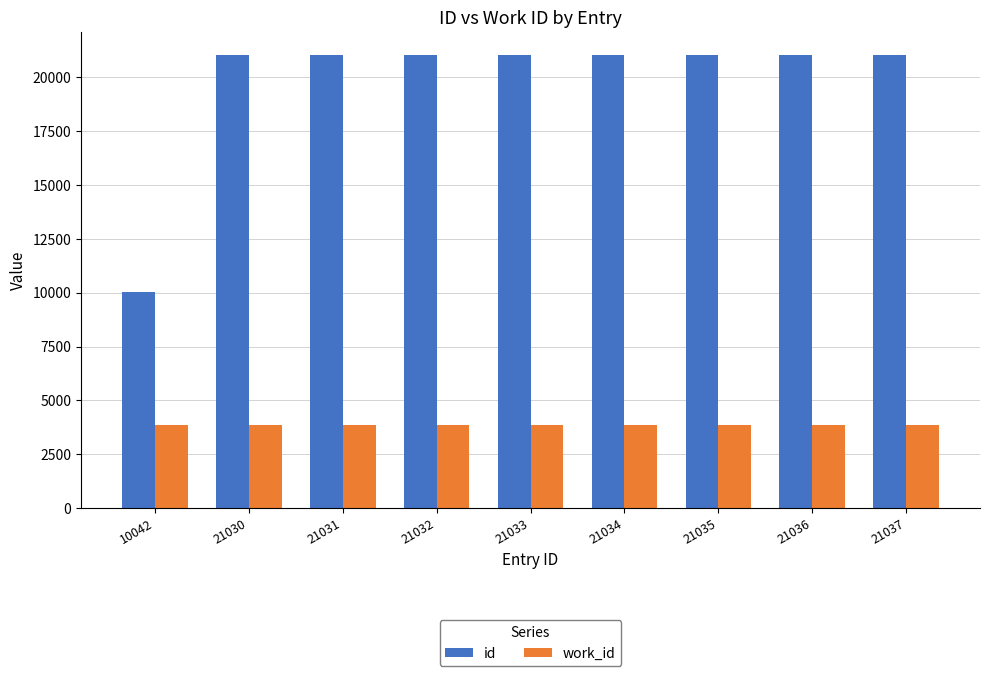

What is the highest value of the work_id series?

3876